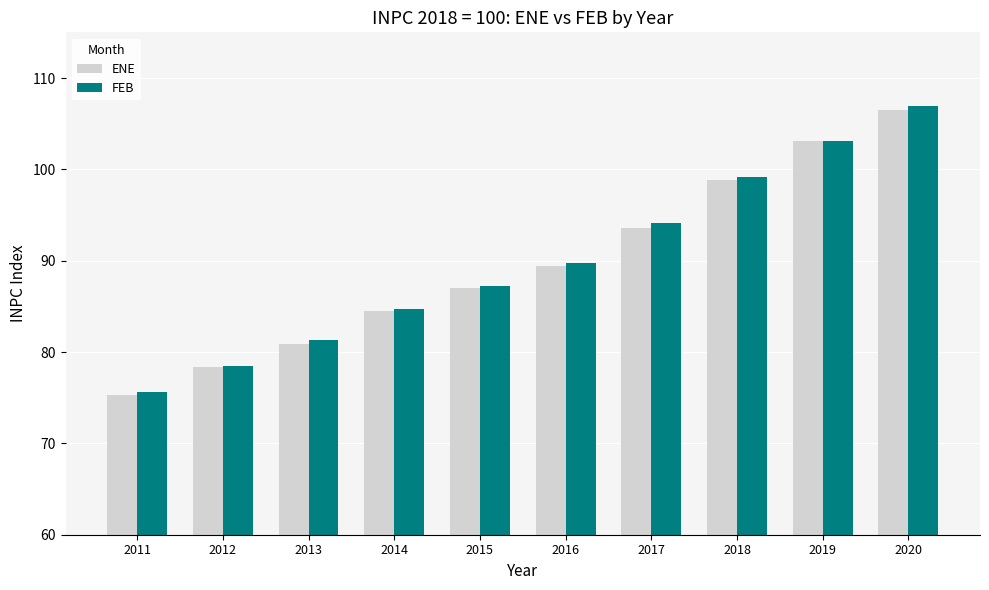

At which label does ENE first exceed 89?

2016